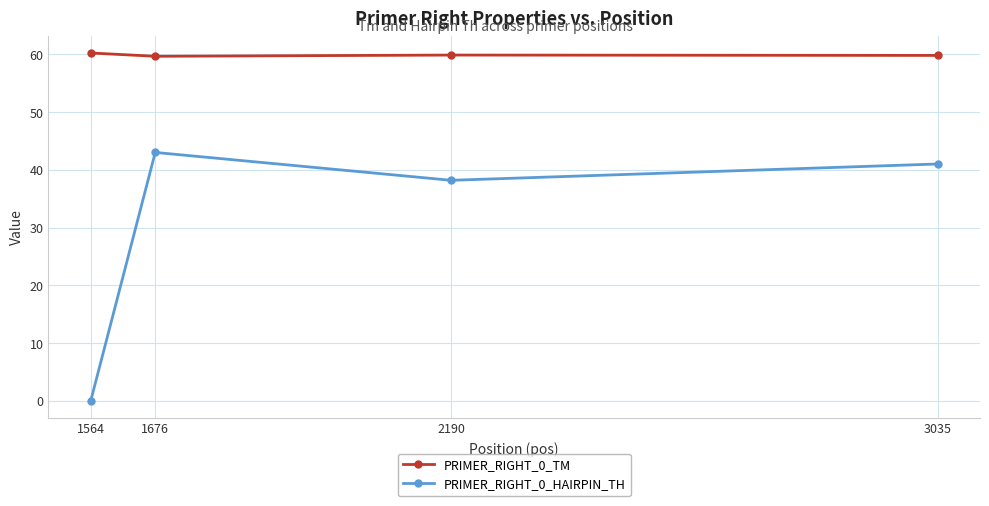

Rank the series at 2190 from lowest to highest value.

PRIMER_RIGHT_0_HAIRPIN_TH, PRIMER_RIGHT_0_TM